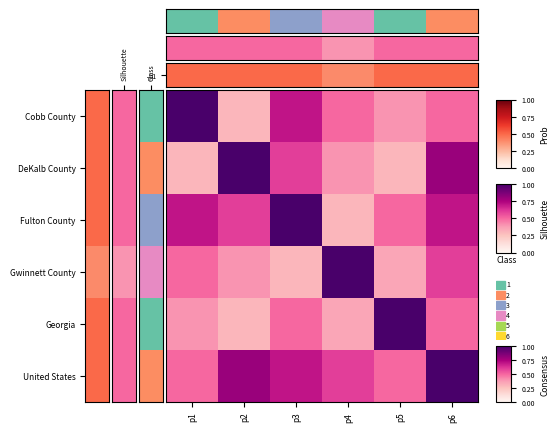

At which category is the sum across all series the highest?

p4